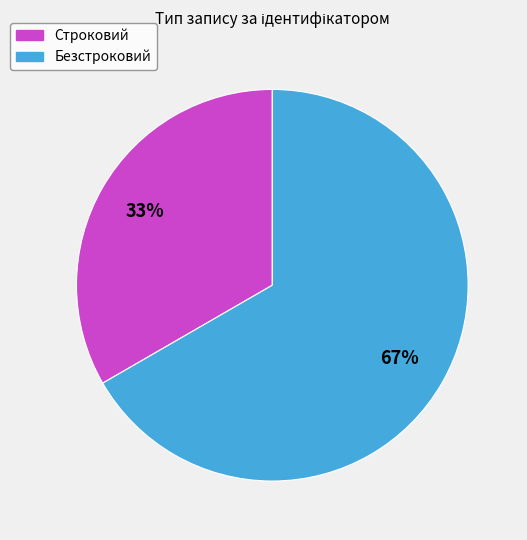

Between Строковий and Безстроковий, which is larger?

Безстроковий